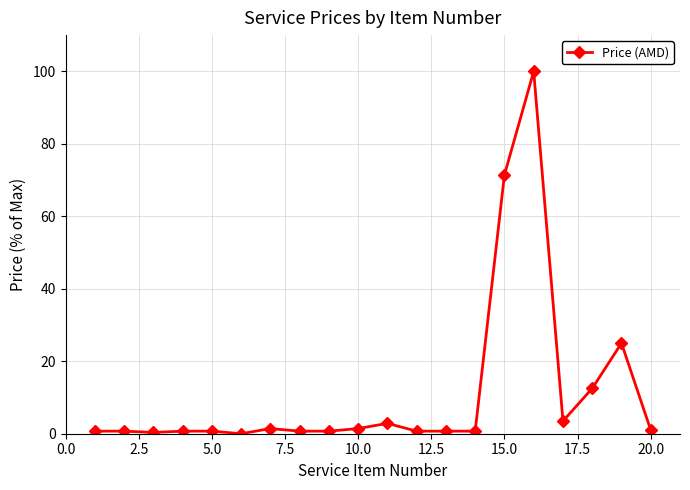

What is the sum of all values?

225.9